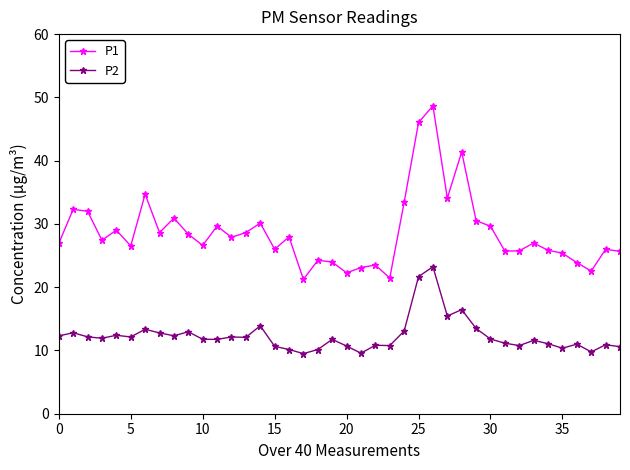

What is the difference between the second highest and second lowest values in the P1 series?

24.6